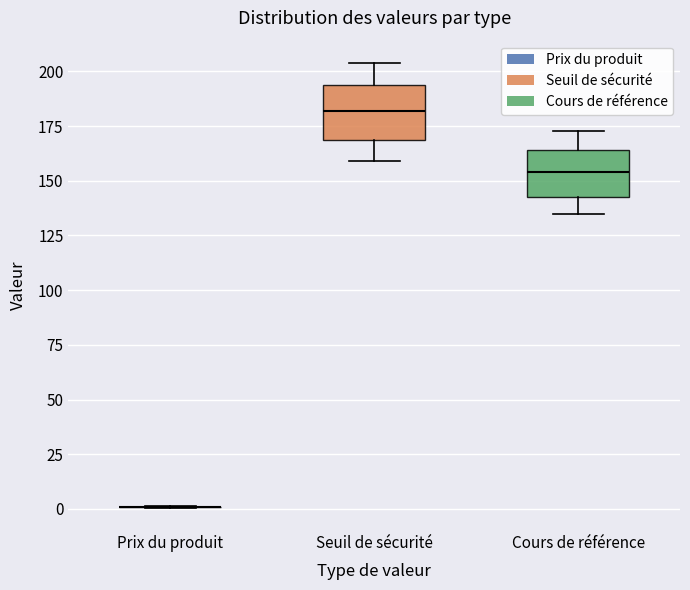

Where does the median line of the box for Seuil de sécurité sit on the y-axis? The values are not printed on the chart, so give them approximately, as read against the axis.

180